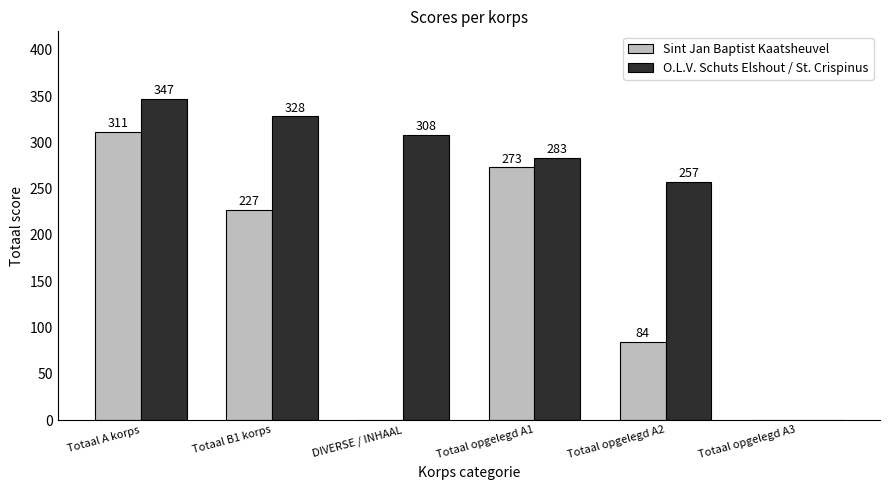

Reading left to right, list all the values displayed in this chart.

Sint Jan Baptist Kaatsheuvel: 311	227	0	273	84	0
O.L.V. Schuts Elshout / St. Crispinus: 347	328	308	283	257	0